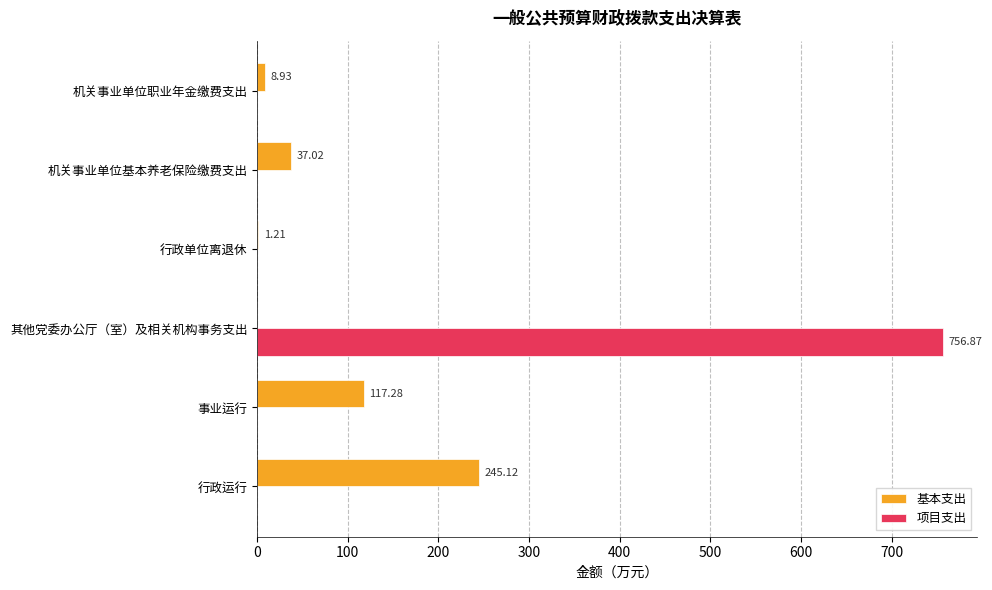

What is the sum of the 基本支出 values at 事业运行 and 其他党委办公厅（室）及相关机构事务支出?

117.3